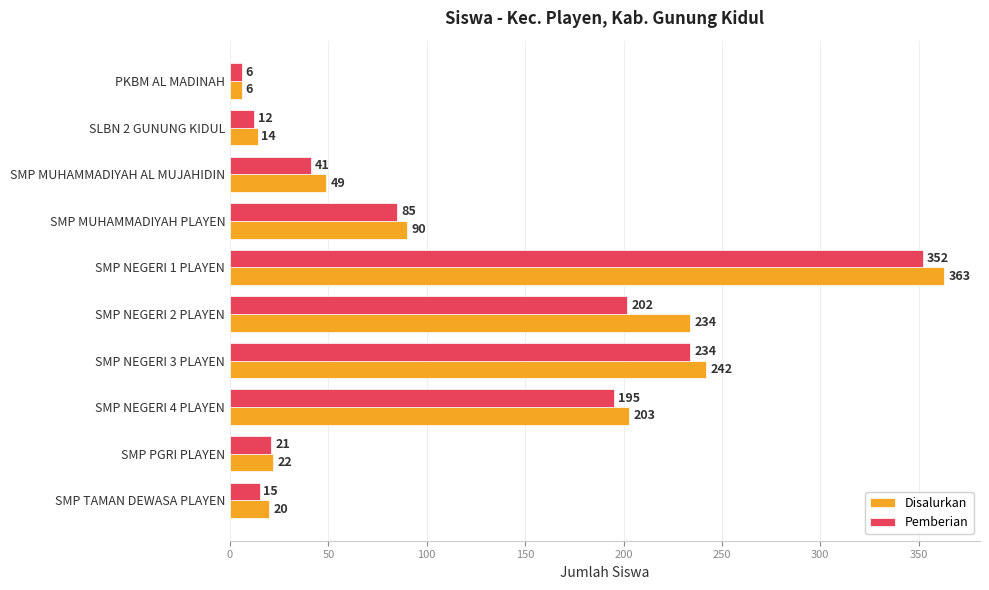

What is the maximum value shown in the chart?

363